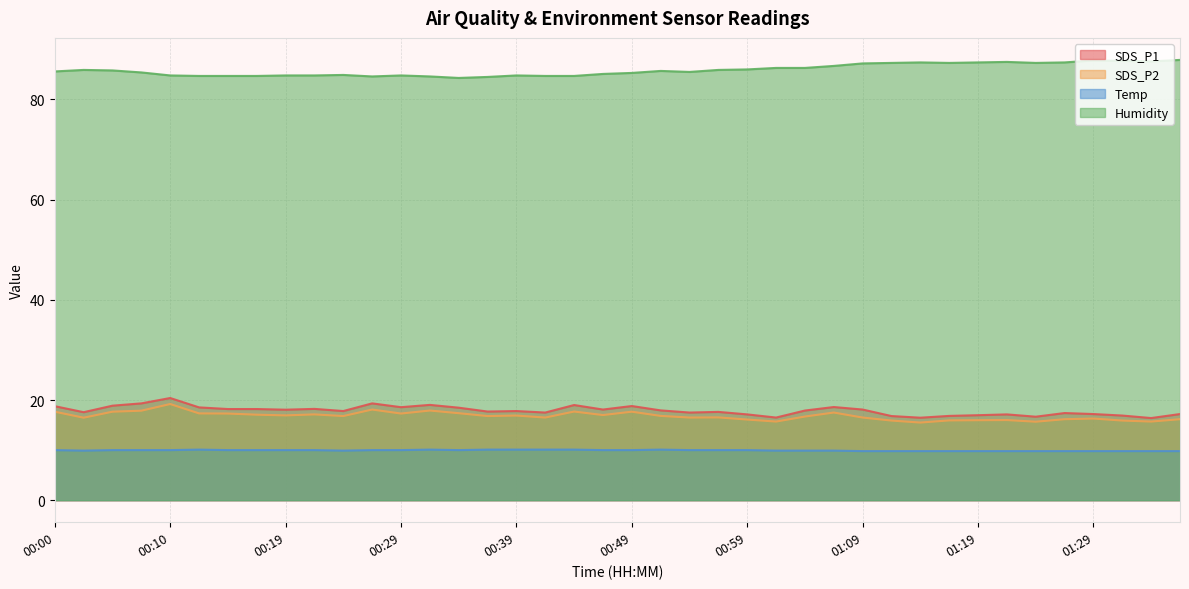

Is it true that Humidity equals 42.7 at 01:16?

False